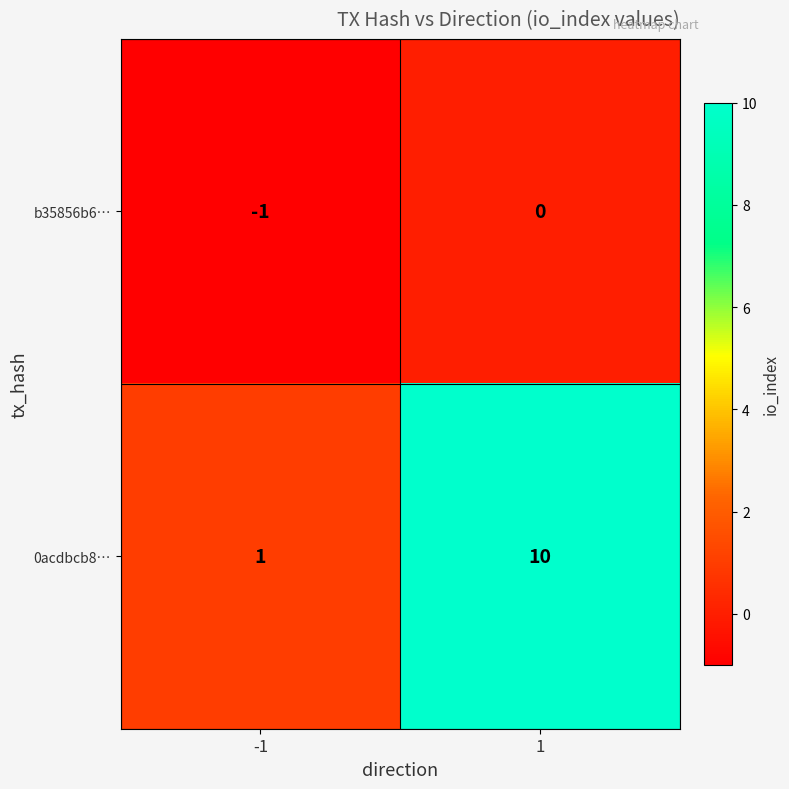

Which series has the largest range (max minus min)?

0acdbcb8…